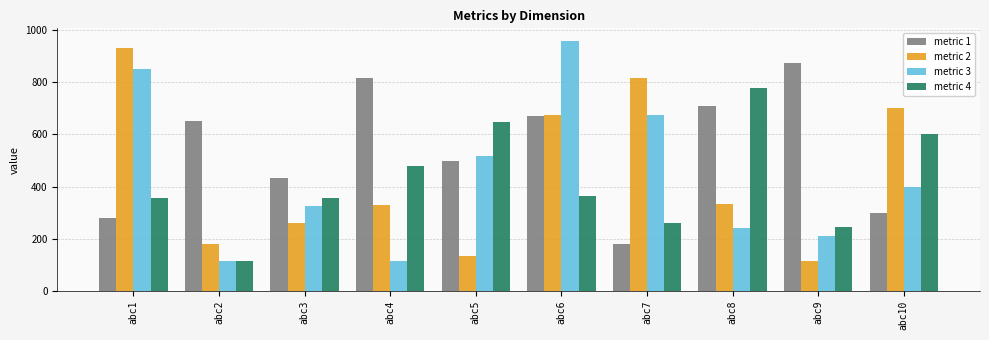

How many groups of bars are there?

10